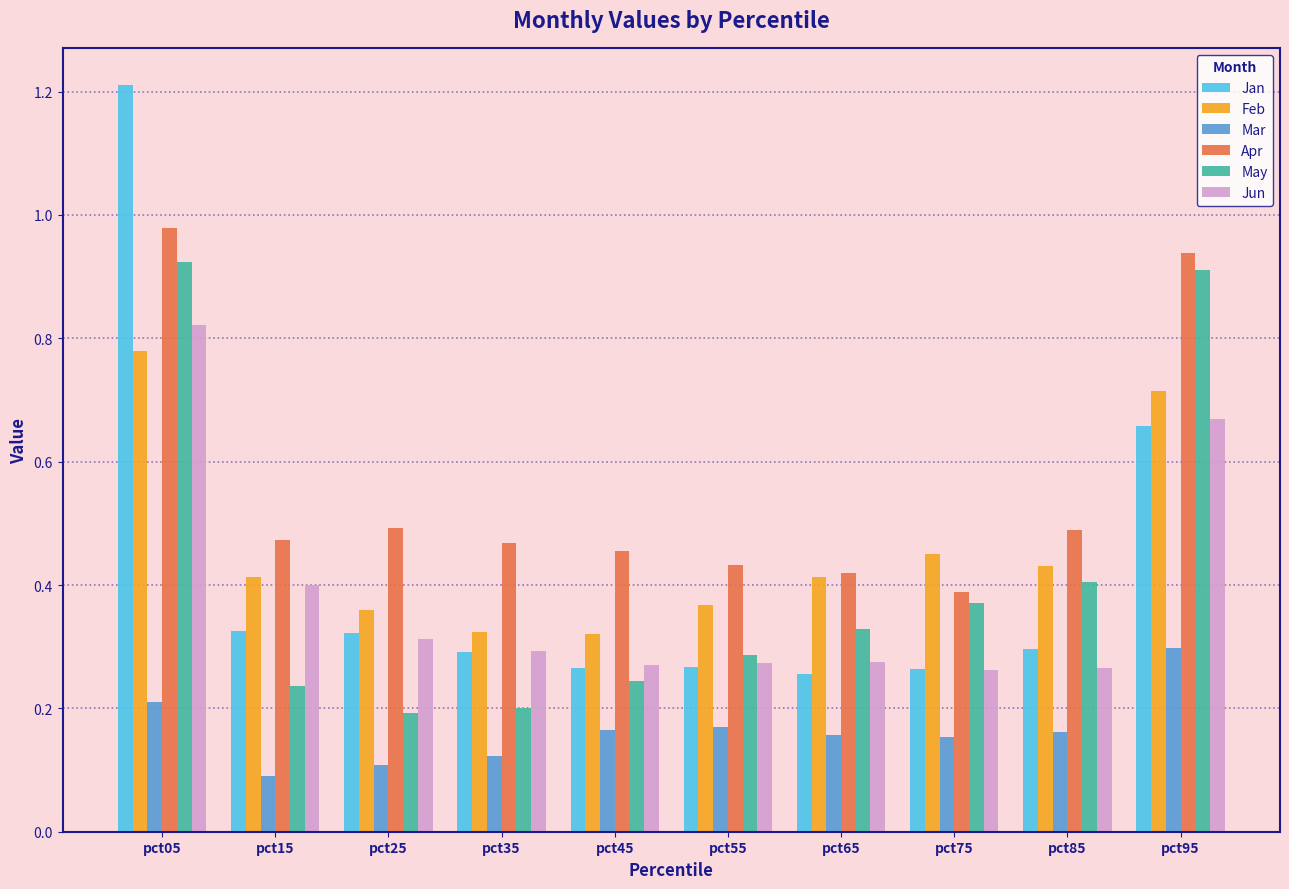

How many groups of bars are there?

10